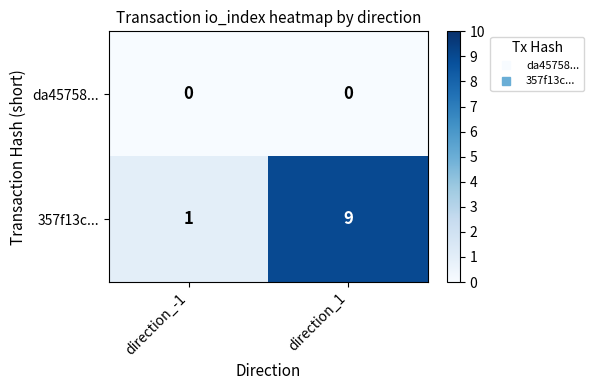

Reading left to right, what are all the values shown in this chart?

da45758...: 0	0
357f13c...: 1	9